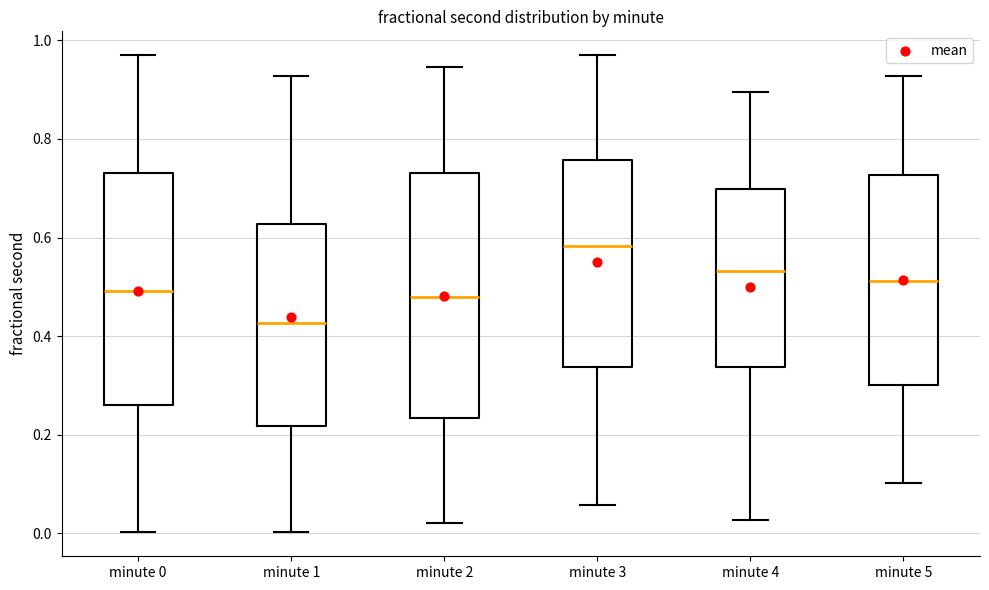

Reading left to right, transcribe this box plot: for each box, give where its median line is, the range the box spans, and where its two whiskers end, as read against the y-axis. The values are not printed on the chart, so give them approximately, as read against the axis.

minute 0: median 0.50, box 0.26 to 0.74, whiskers 0.00 to 0.96
minute 1: median 0.42, box 0.22 to 0.62, whiskers 0.00 to 0.92
minute 2: median 0.48, box 0.24 to 0.74, whiskers 0.02 to 0.94
minute 3: median 0.58, box 0.34 to 0.76, whiskers 0.06 to 0.96
minute 4: median 0.54, box 0.34 to 0.70, whiskers 0.02 to 0.90
minute 5: median 0.52, box 0.30 to 0.72, whiskers 0.10 to 0.92